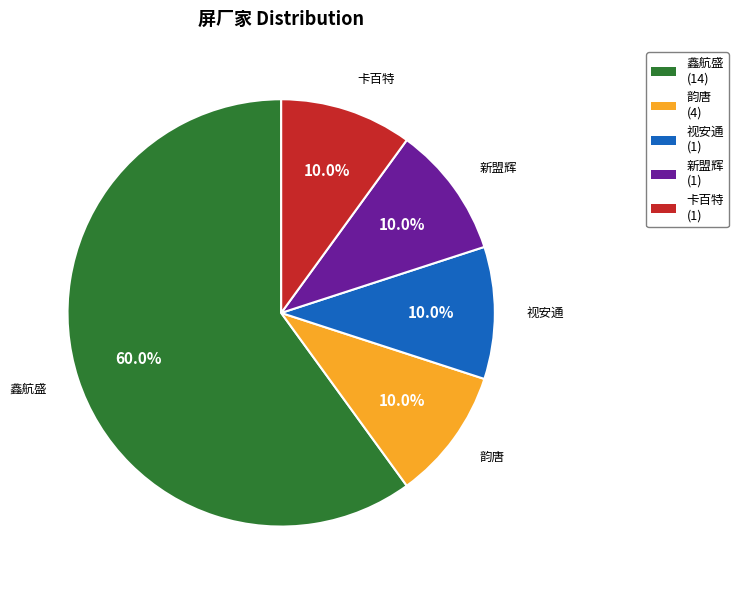

Is there any slice that represents more than half of the pie?

Yes